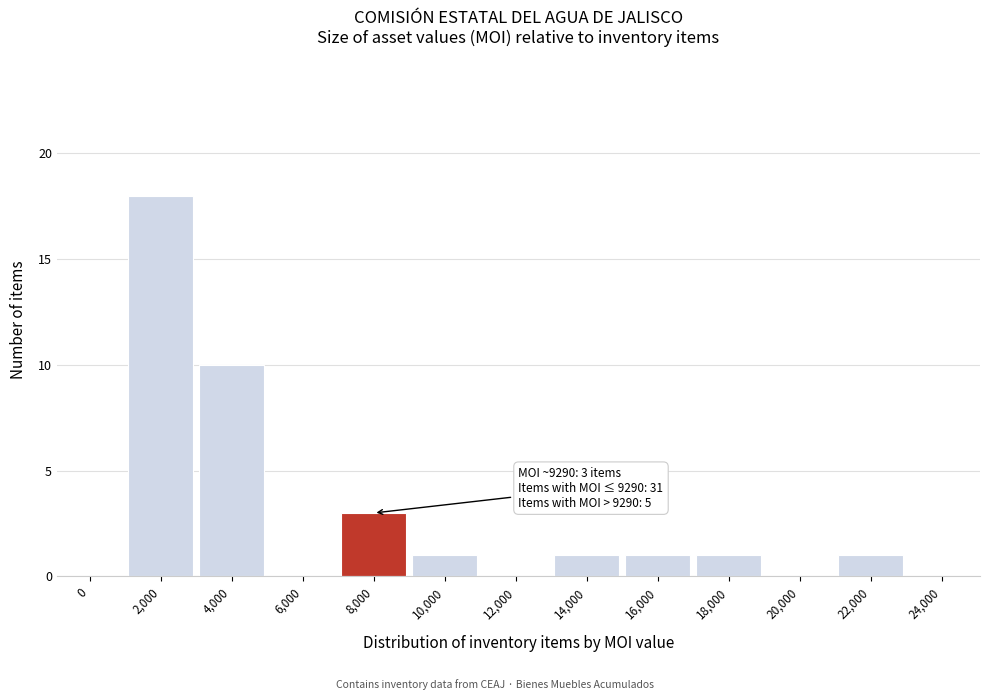

What is the ratio of the value at 14,000 to the value at 8,000?

0.3